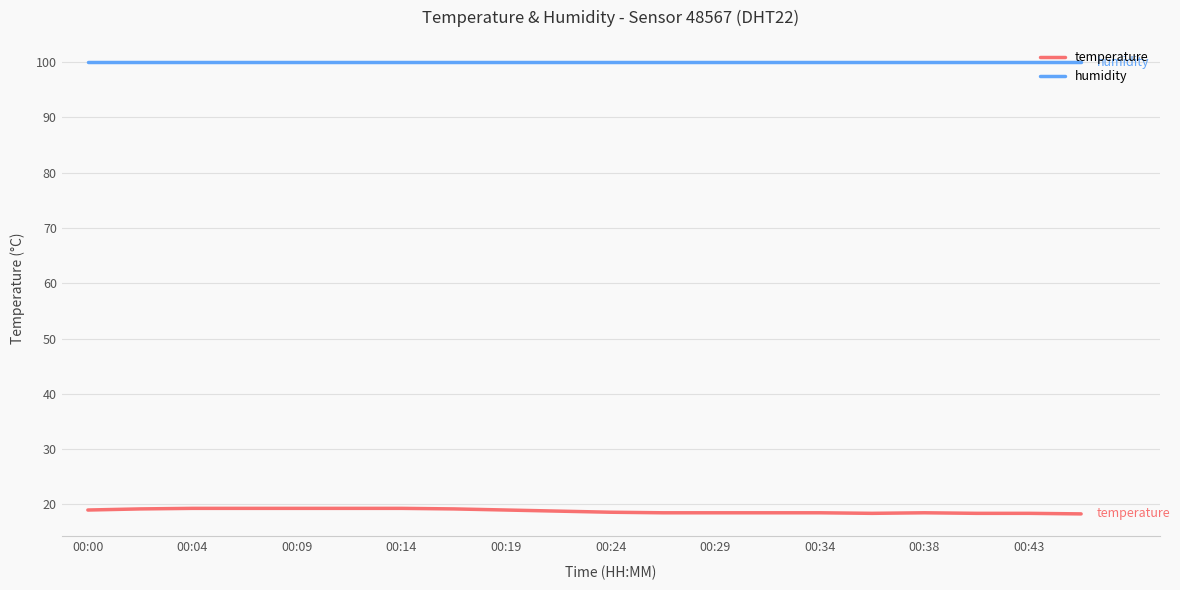

List the series in order of their overall mean, highest first.

humidity, temperature